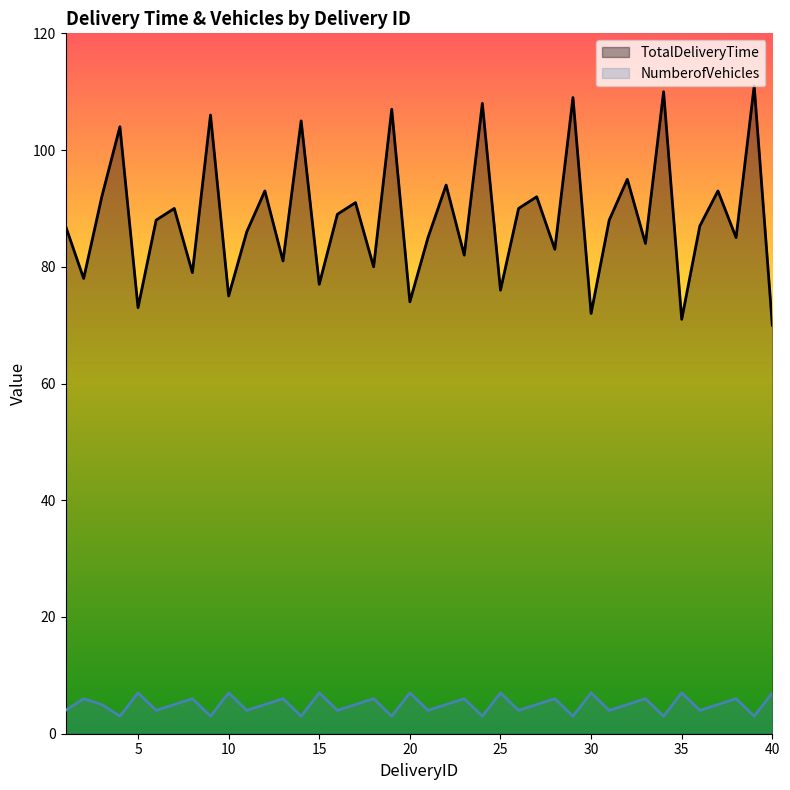

What is the highest value of the TotalDeliveryTime series?

111